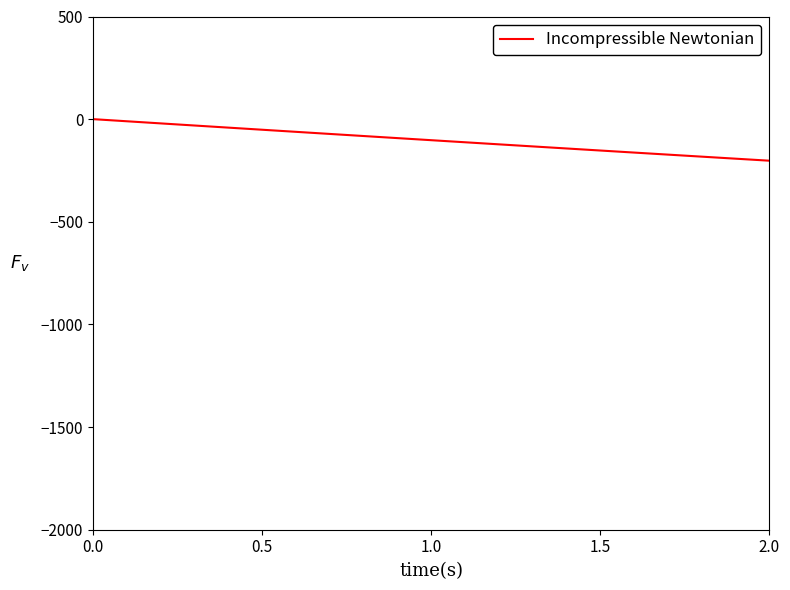

What is the smallest value displayed?

-202.5